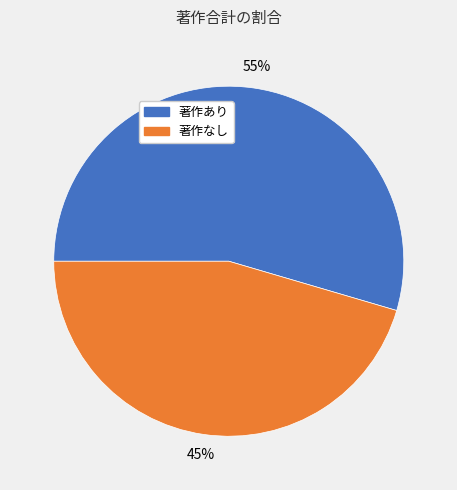

Which slice is the smallest?

著作なし